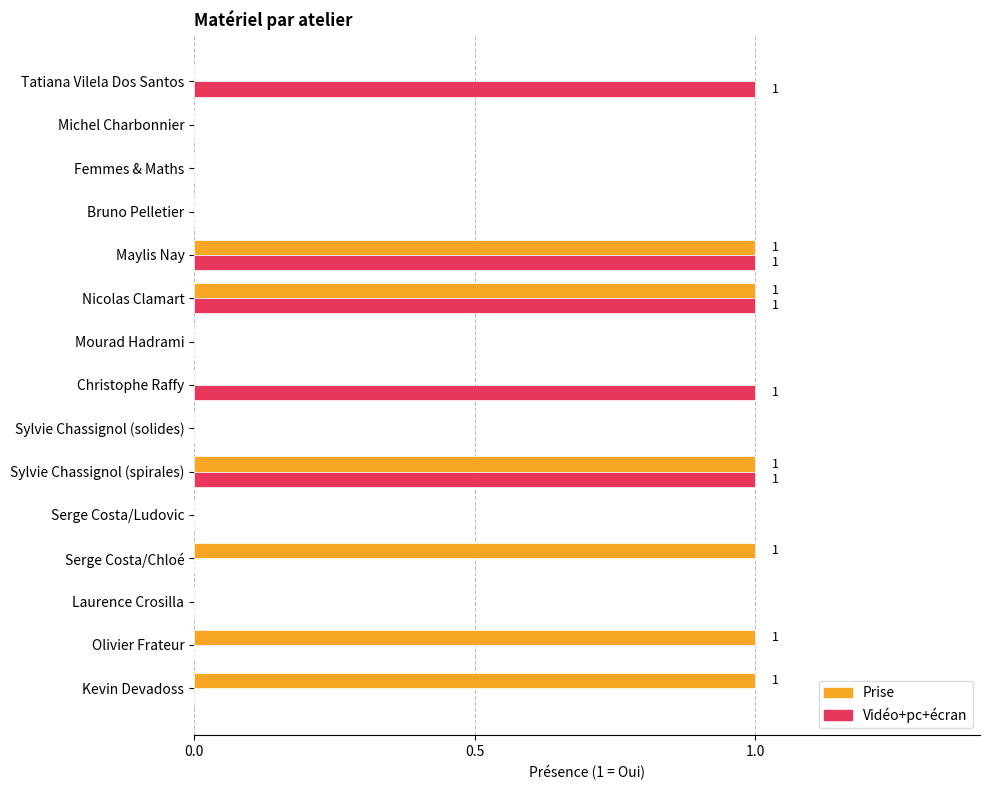

Which series has the largest total across all categories?

Prise